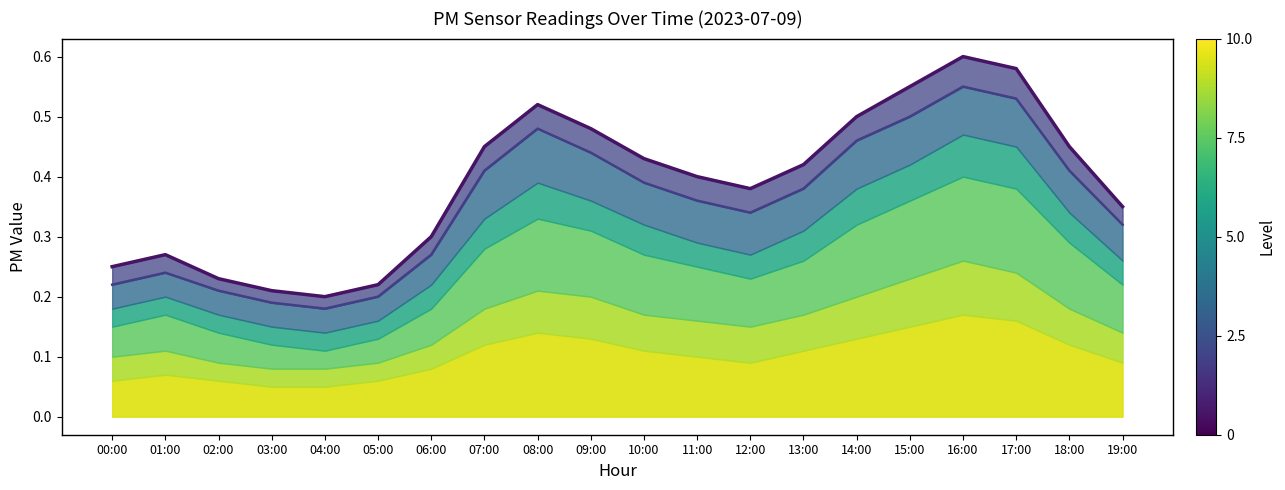

At which label is P1 line closest to 0?

04:00